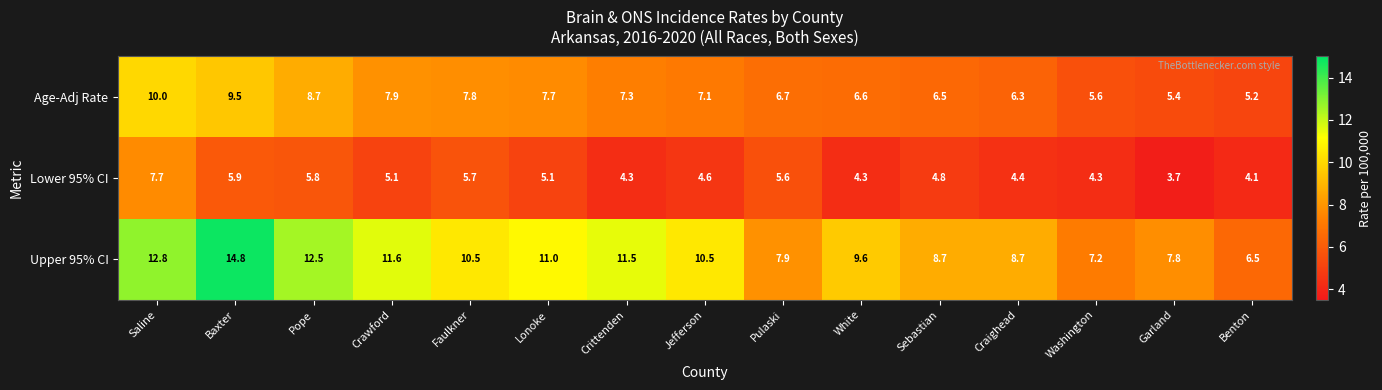

Which series has the largest range (max minus min)?

Upper 95% CI